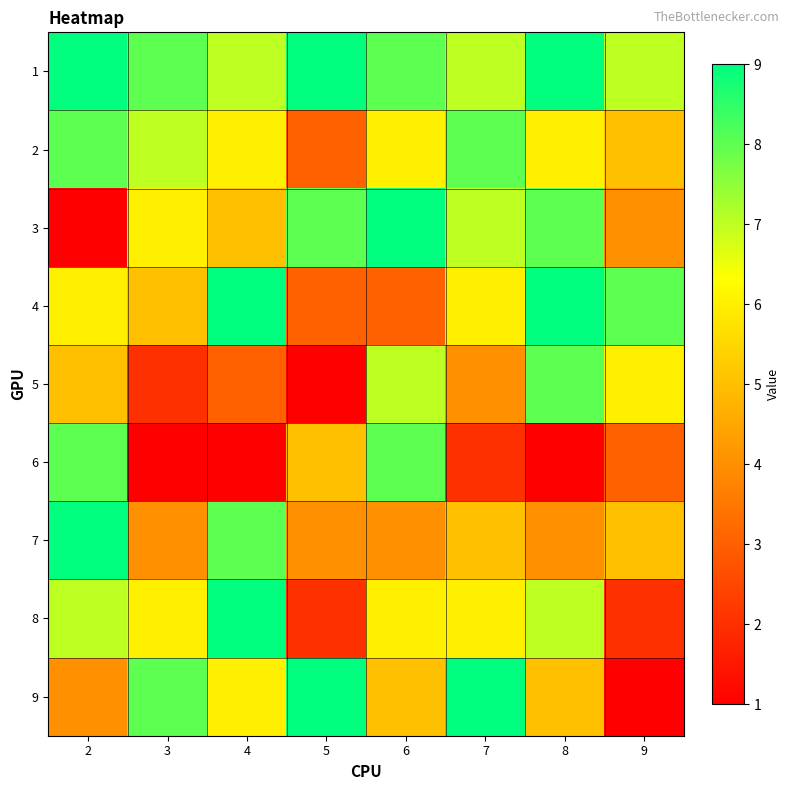

Reading left to right, list all the values displayed in this chart.

1: 2=9	3=8	4=7	5=9	6=8	7=7	8=9	9=7
2: 2=8	3=7	4=6	5=3	6=6	7=8	8=6	9=5
3: 2=1	3=6	4=5	5=8	6=9	7=7	8=8	9=4
4: 2=6	3=5	4=9	5=3	6=3	7=6	8=9	9=8
5: 2=5	3=2	4=3	5=1	6=7	7=4	8=8	9=6
6: 2=8	3=1	4=1	5=5	6=8	7=2	8=1	9=3
7: 2=9	3=4	4=8	5=4	6=4	7=5	8=4	9=5
8: 2=7	3=6	4=9	5=2	6=6	7=6	8=7	9=2
9: 2=4	3=8	4=6	5=9	6=5	7=9	8=5	9=1